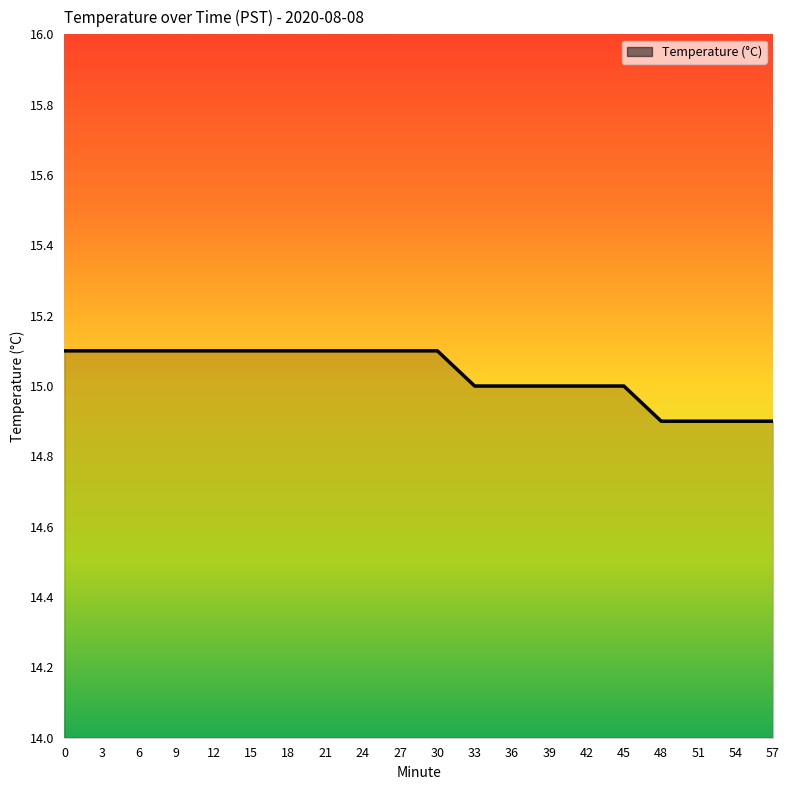

Reading left to right, list all the values displayed in this chart.

15.1	15.1	15.1	15.1	15.1	15.1	15.1	15.1	15.1	15.1	15.1	15.0	15.0	15.0	15.0	15.0	14.9	14.9	14.9	14.9